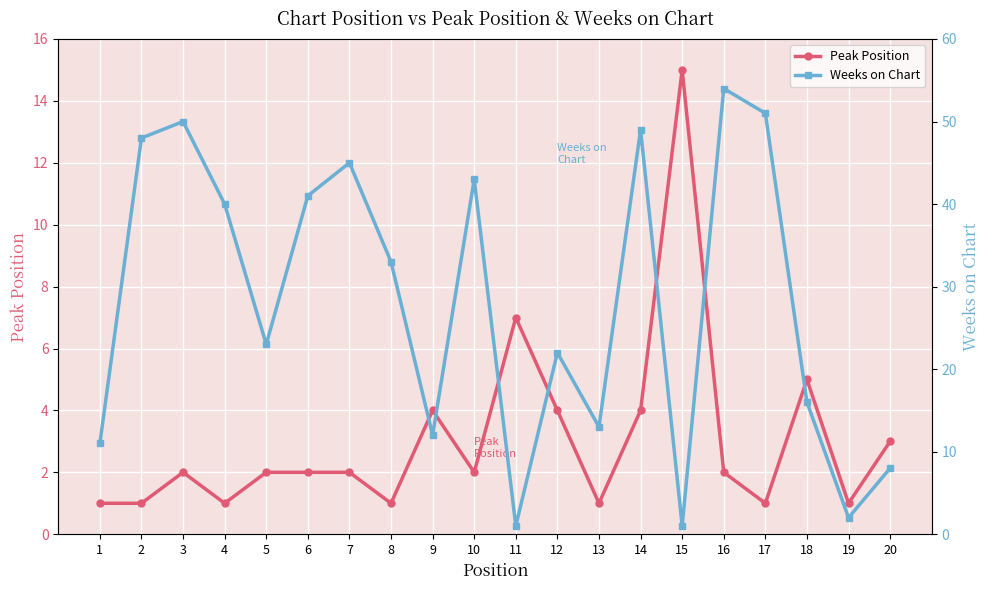

What are all the series names shown in the legend?

Peak Position, Weeks on Chart